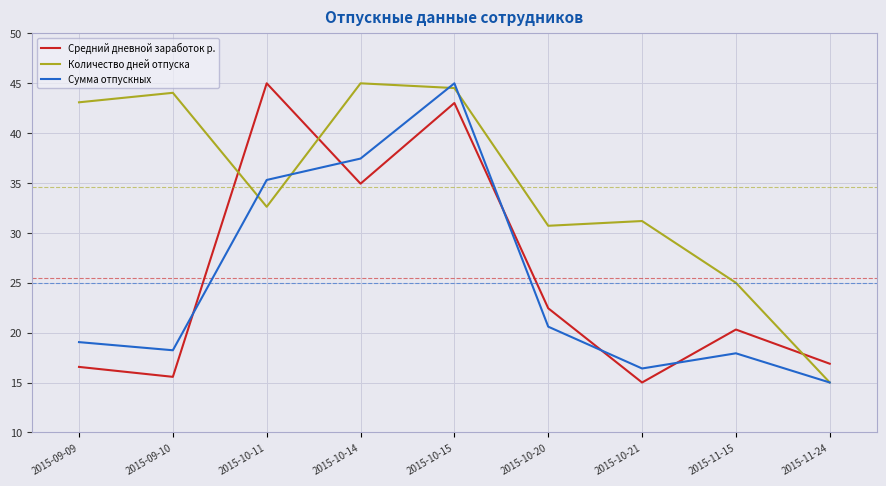

What position from the left is 2015-09-09?

1